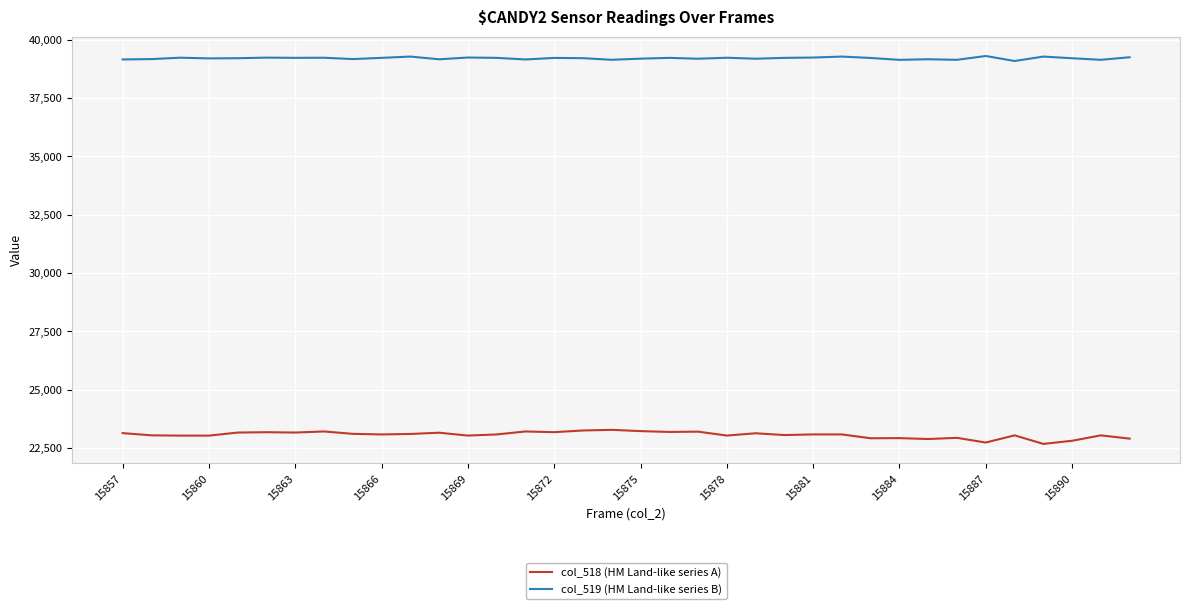

Which series has the widest spread of values?

col_518 (HM Land-like series A)